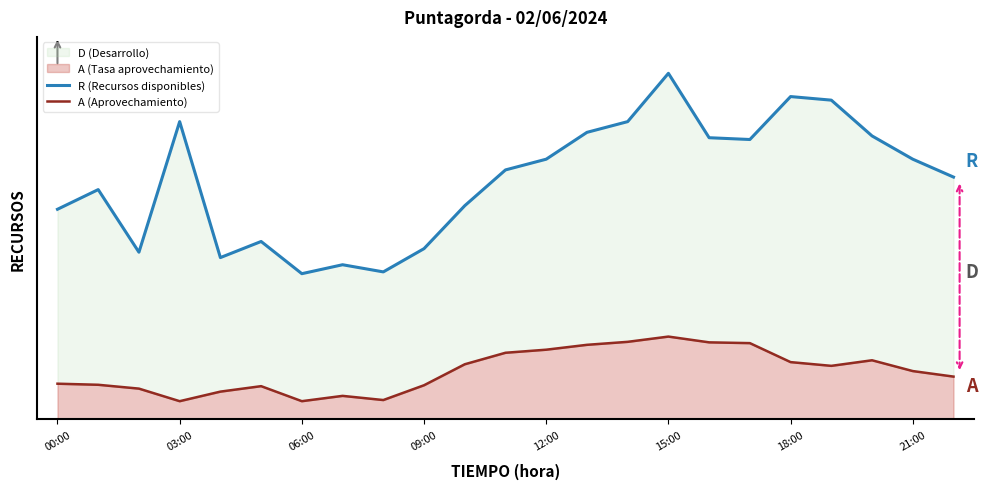

What is the maximum value shown in the chart?

1.0